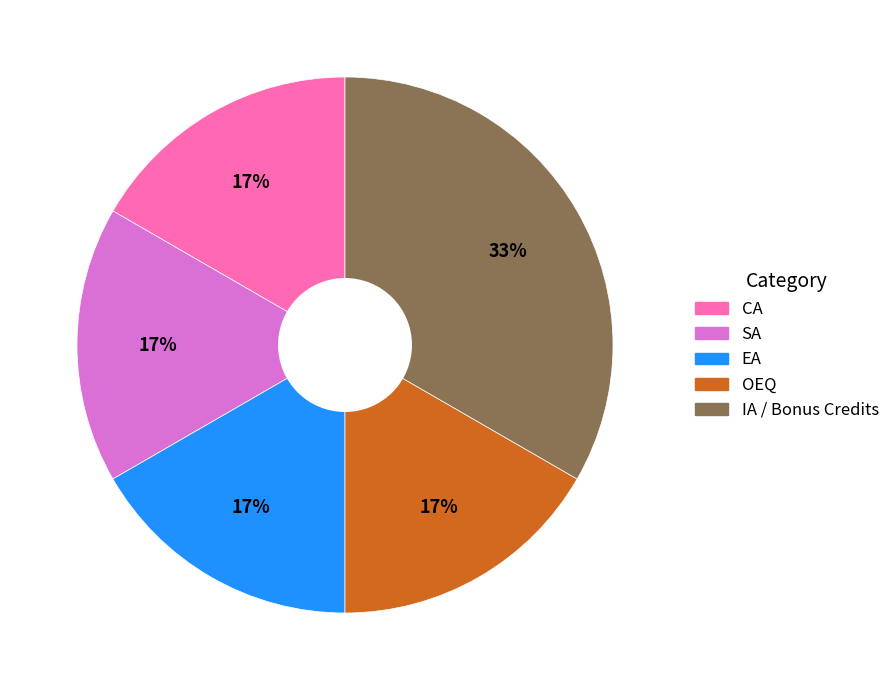

Is there a majority slice in this chart?

No